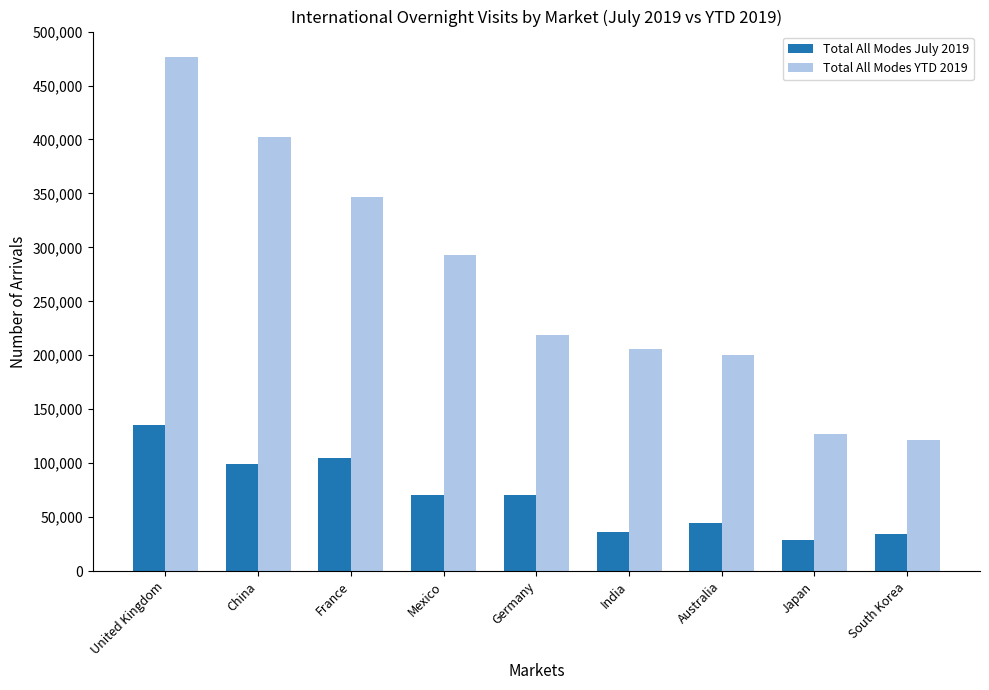

List the series in order of their overall mean, lowest first.

Total All Modes July 2019, Total All Modes YTD 2019